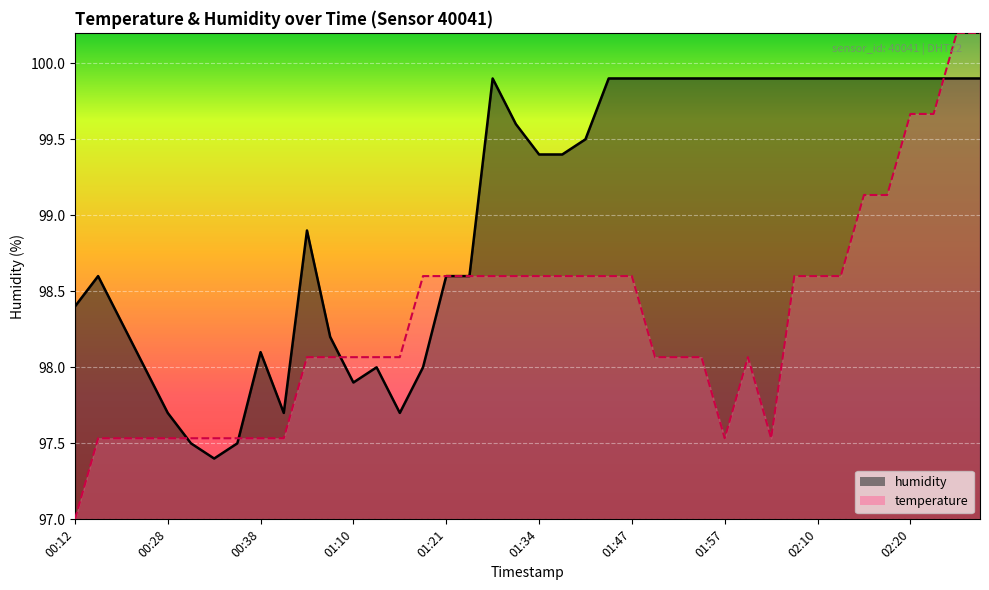

Does the chart display data point markers on the line(s)?

No